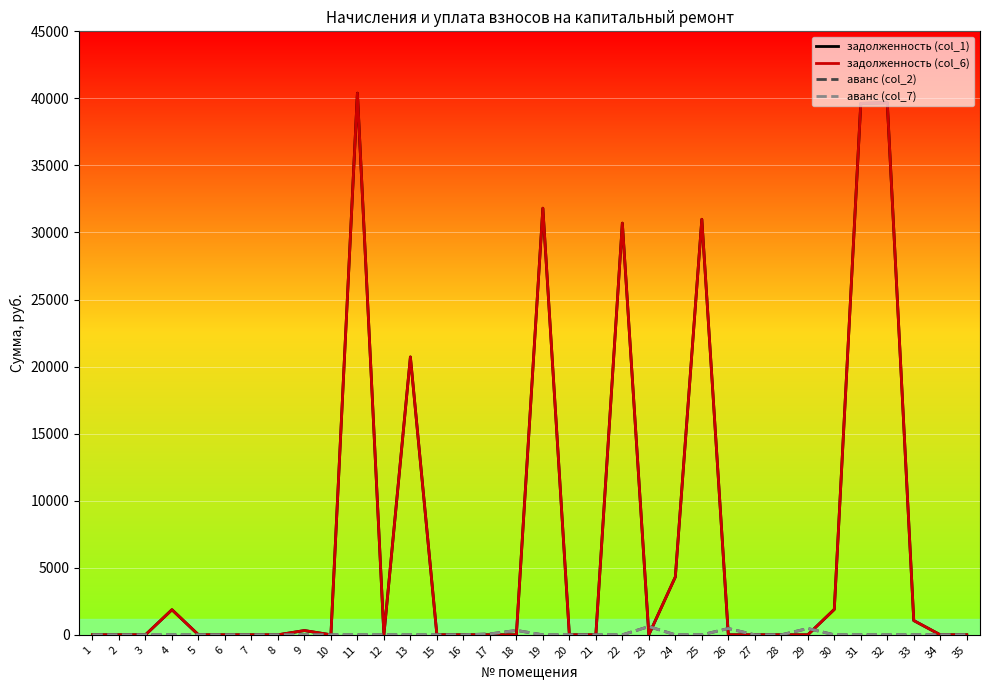

Does the chart have visible grid lines?

Yes